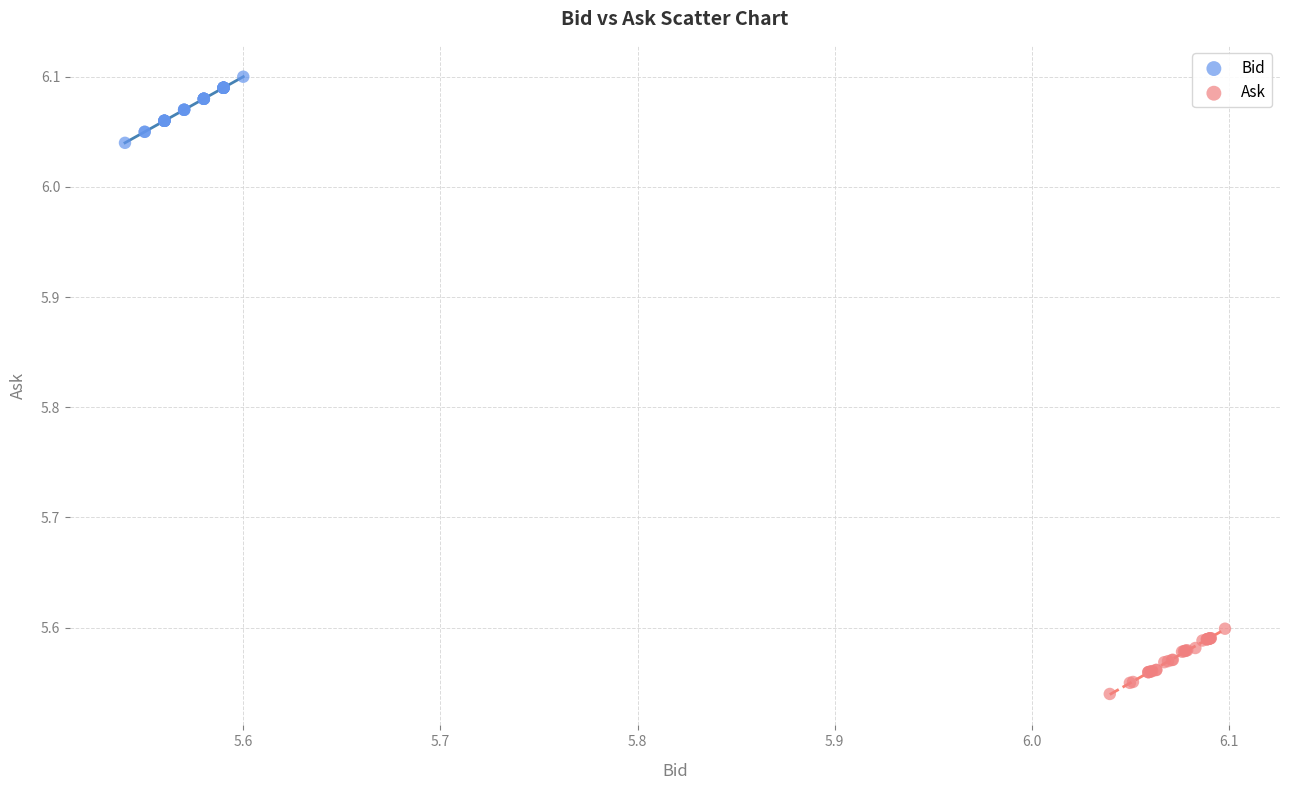

Which series has the widest spread of Y values?

Bid